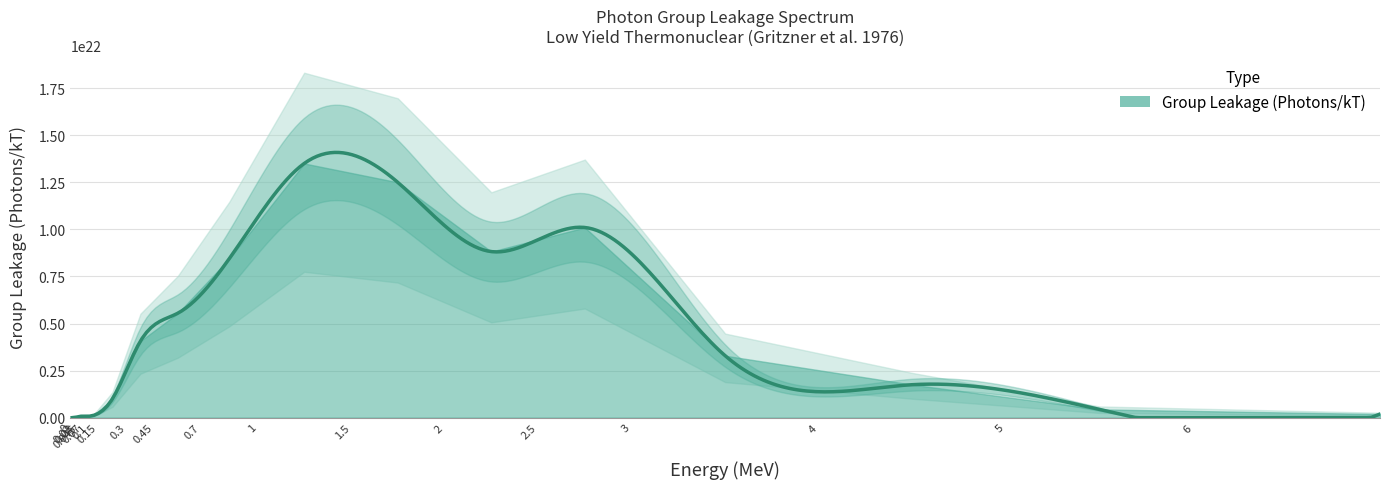

Reading right to left, extract all data points from this chart.

192027000000000000000	438063000000000032768	1750249999999999934464	3290470000000000065536	10101400000000000262144	8821260000000000131072	12501799999999999737856	13501899999999999082496	8451209999999999934464	5550789999999999541248	4070579999999999868928	997142000000000065536	123018000000000000000	72010300000000000000	76010900000000000000	31004400000000000000	31004400000000000000	0